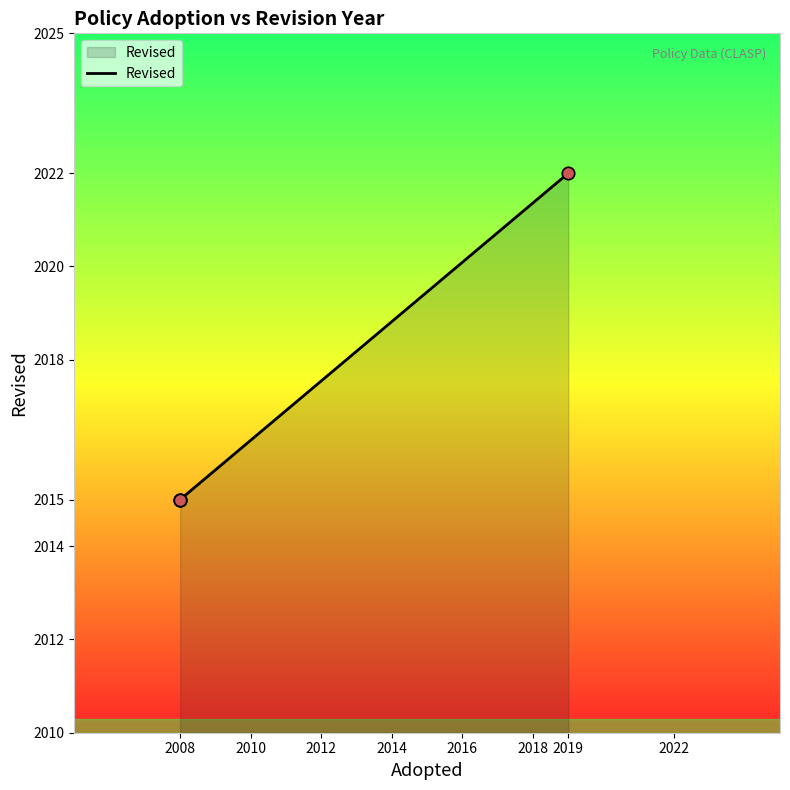

Between 2010 and 2008, which is larger?

2010